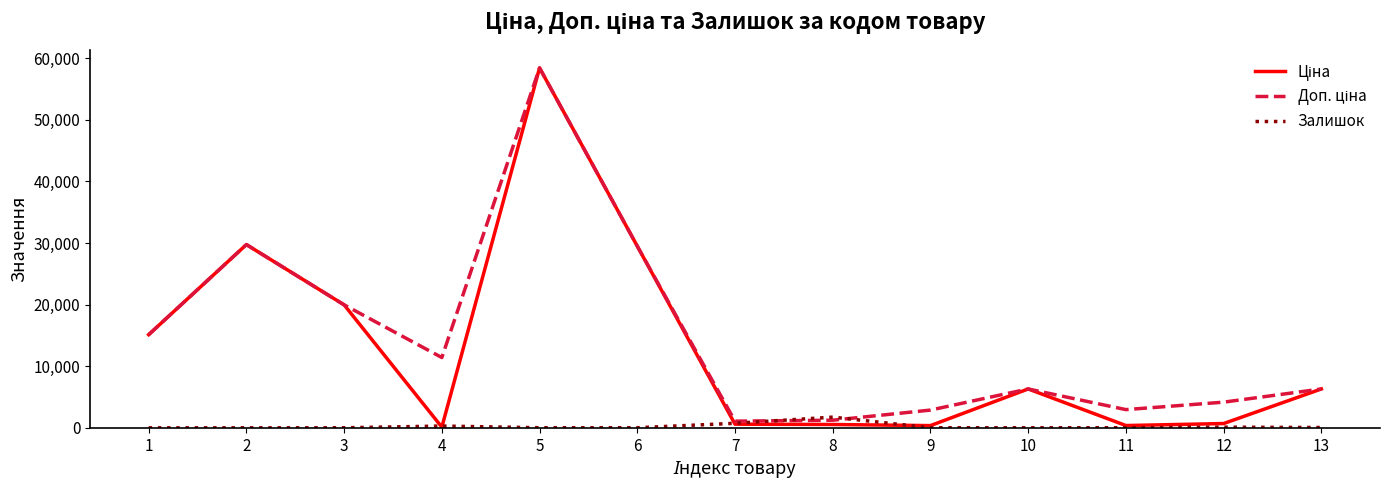

At which category is the sum across all series the highest?

5